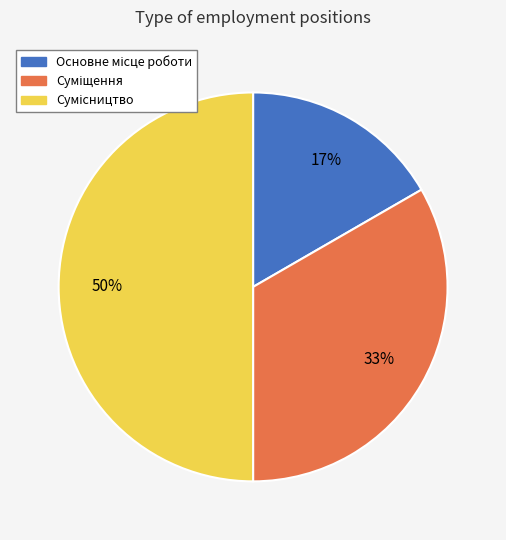

To the nearest percent, what is the difference between the largest and smallest slice percentages?

33%